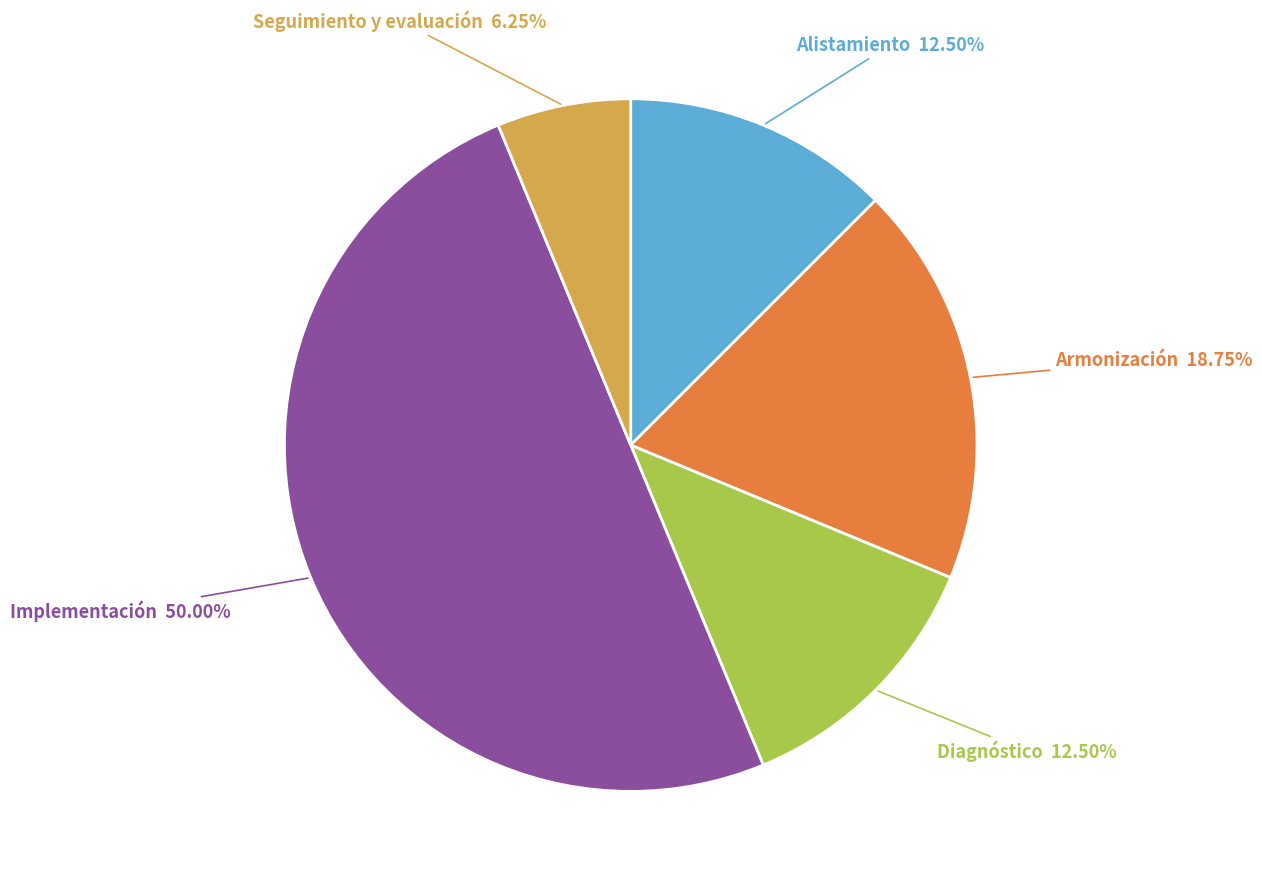

Do Alistamiento and Diagnóstico together represent more than half of the pie?

No